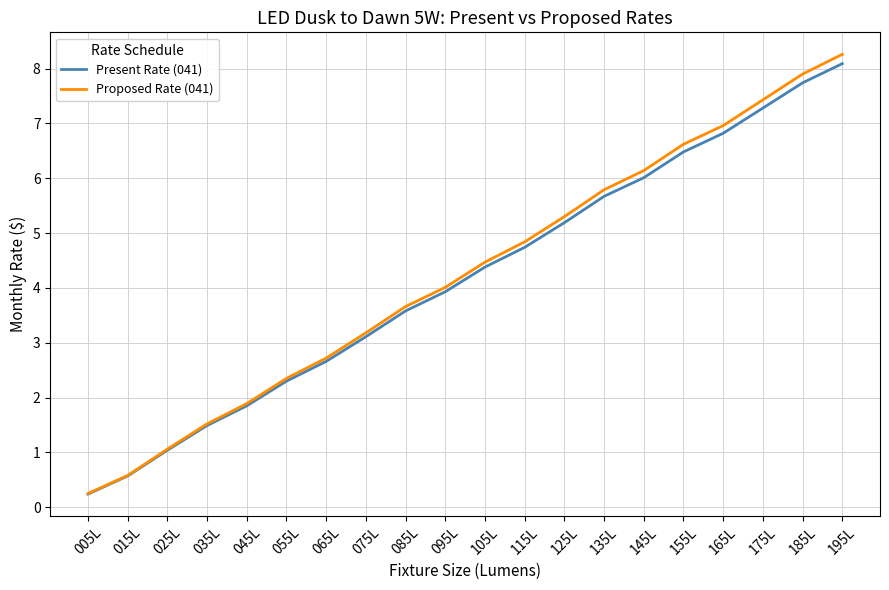

The Proposed Rate (041) series shows 8.8 at 135L. True or false?

False